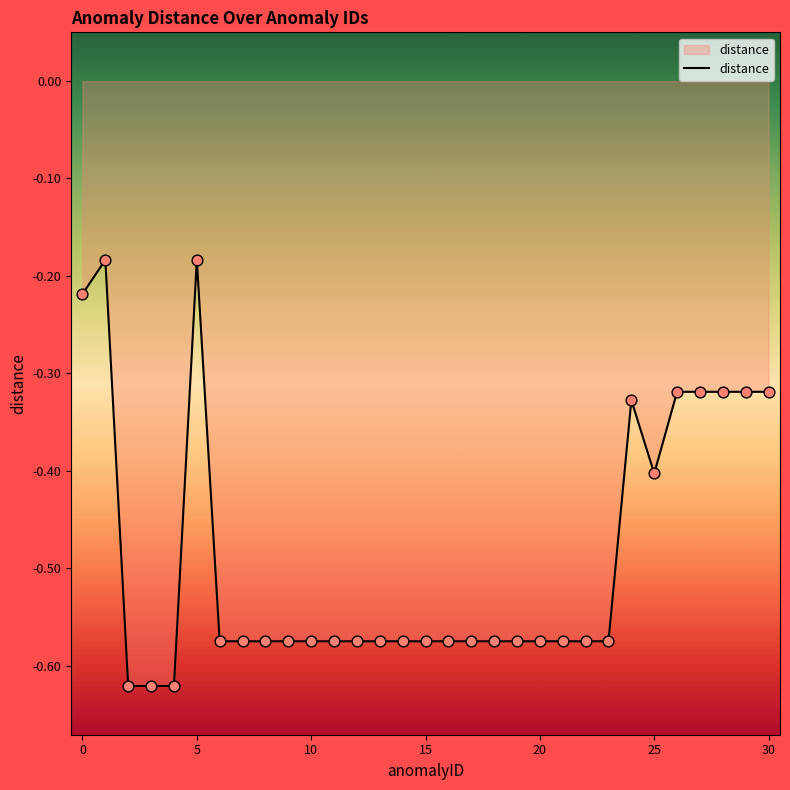

What is the difference between the maximum and minimum values?

0.4